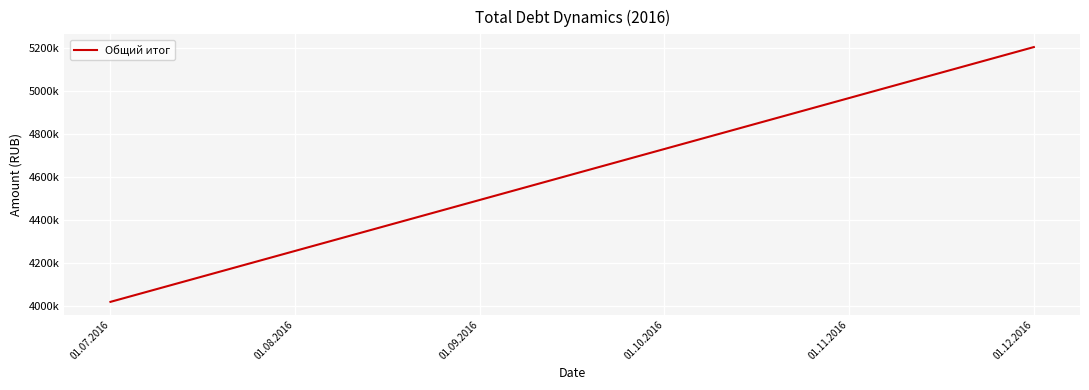

The value at 01.12.2016 is 5206357.7. True or false?

True